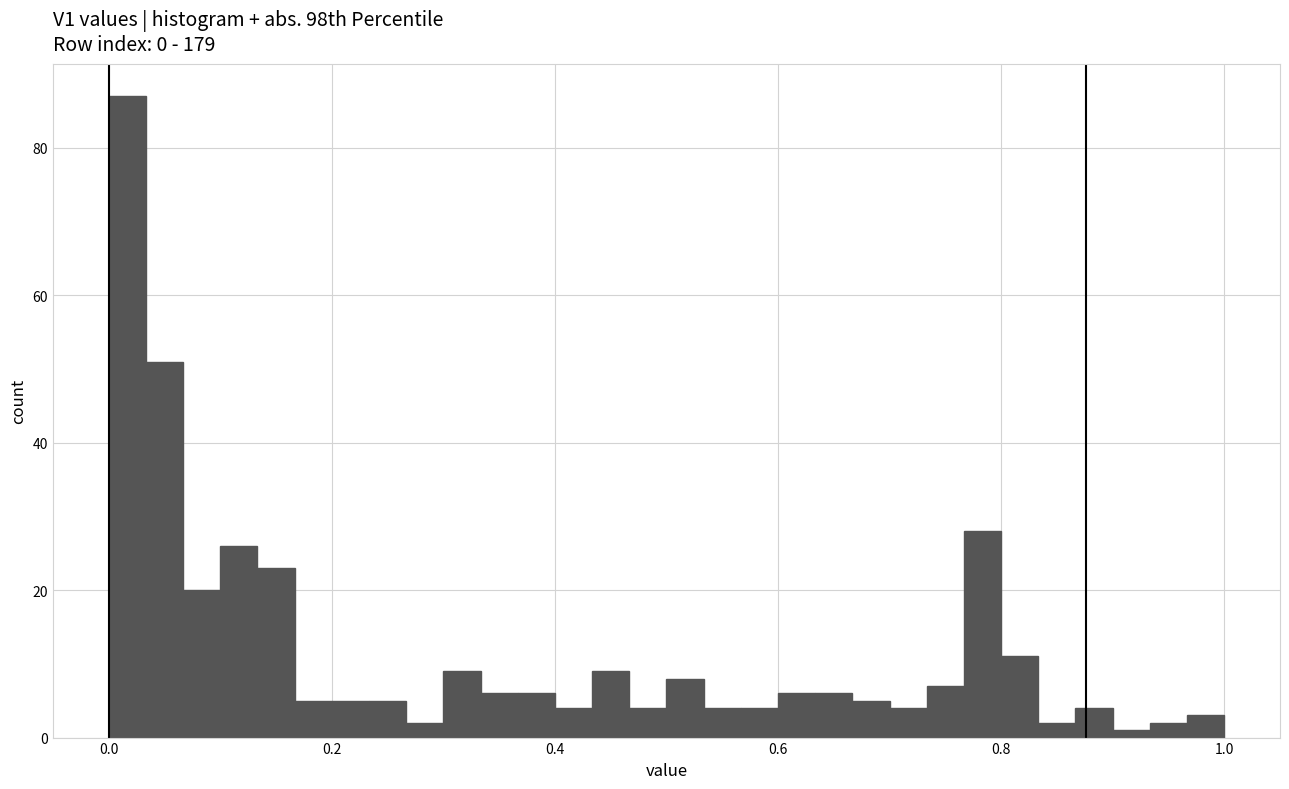

Around what value on the x-axis is the tallest bar? Give the approximate position of its centre, as read against the axis.

0.02